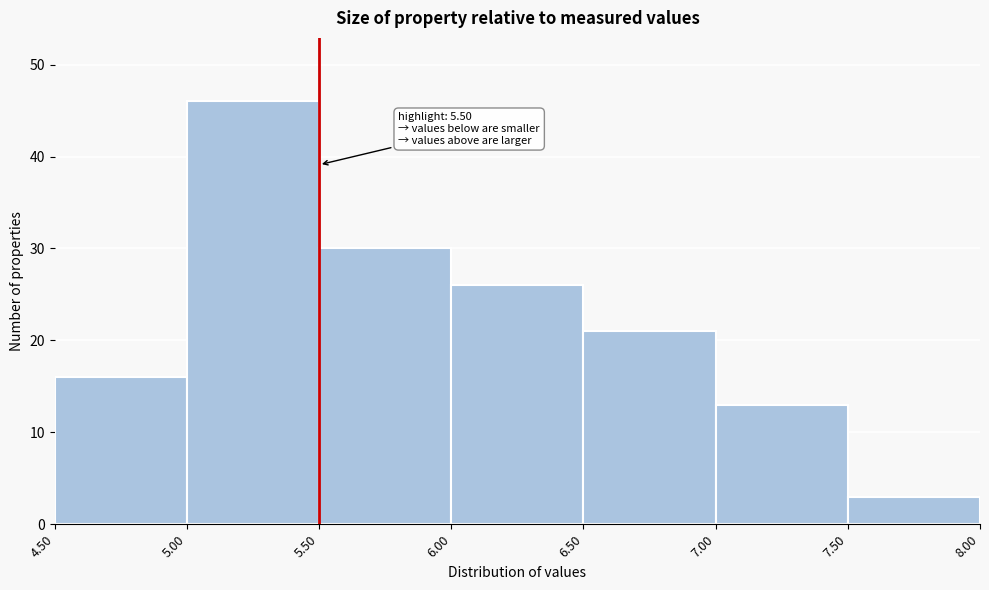

Which range on the x-axis has the tallest bar?

5.00 to 5.50